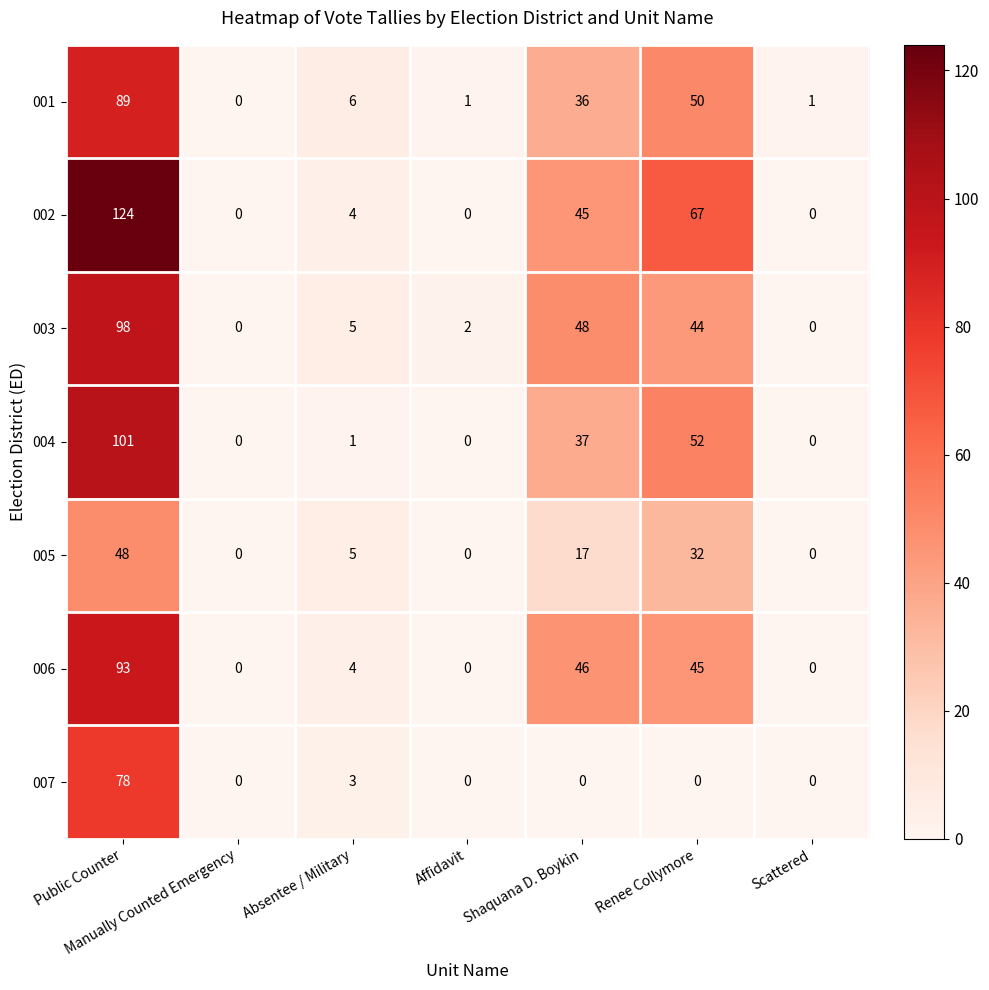

What is the sum of all 002 values?

240